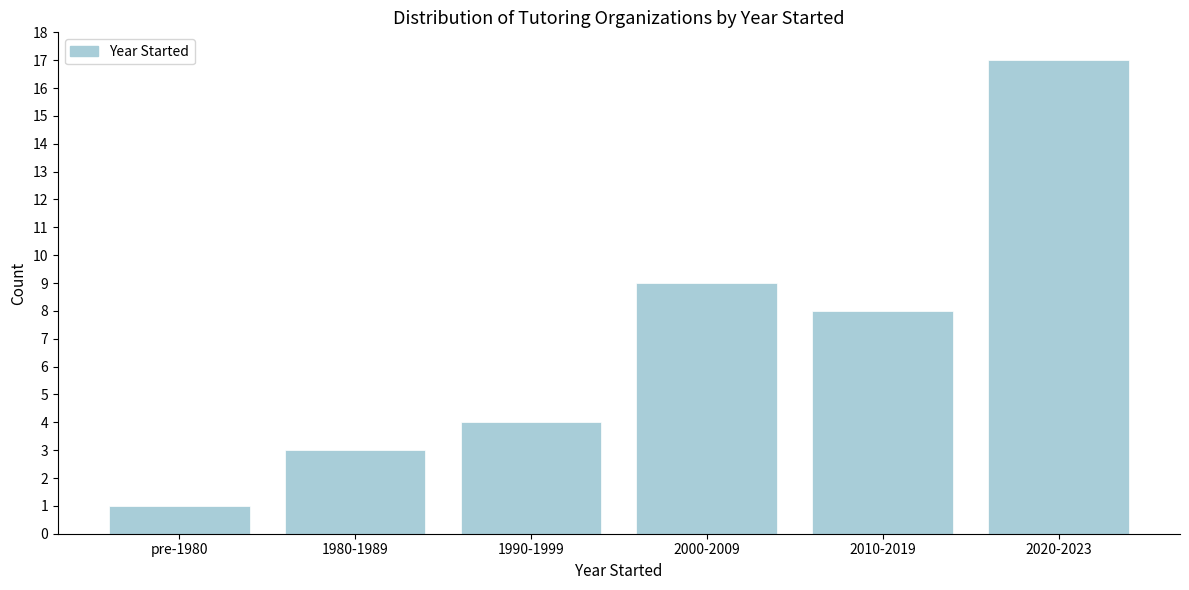

Reading left to right, list all the values displayed in this chart.

1	3	4	9	8	17